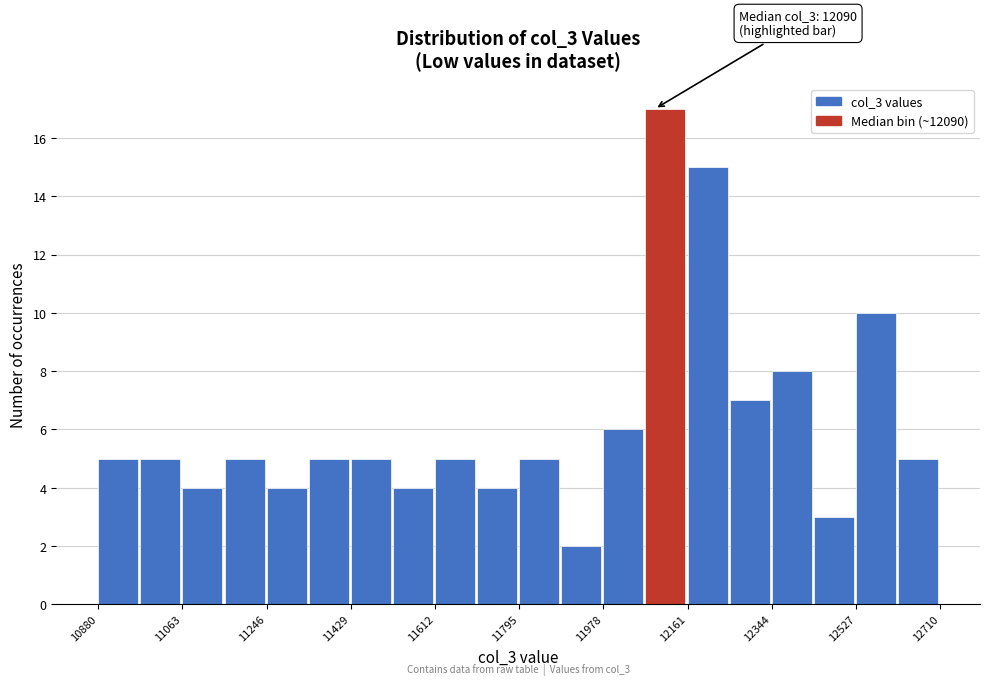

Over which range of the x-axis is the bar tallest?

12060 to 12160